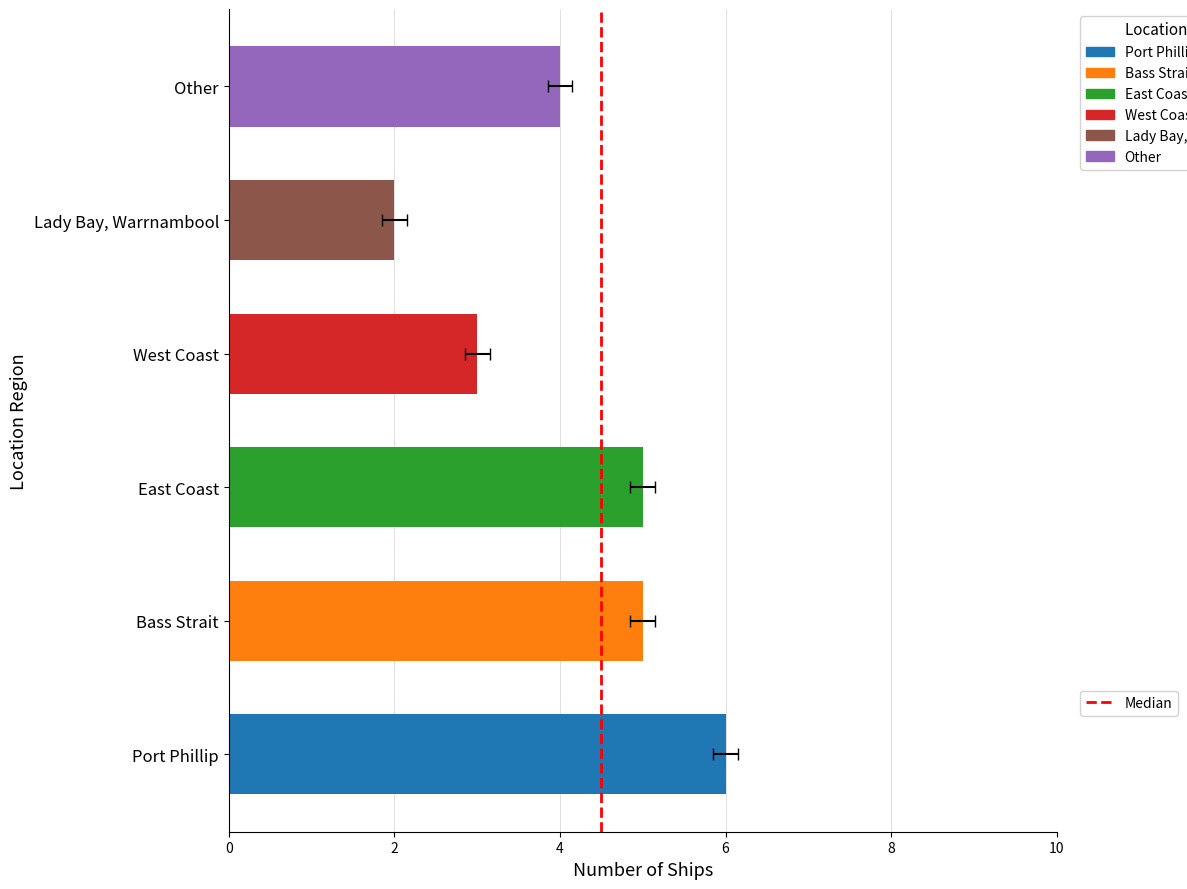

Rank the categories by value from highest to lowest.

Port Phillip, Bass Strait, East Coast, Other, West Coast, Lady Bay, Warrnambool